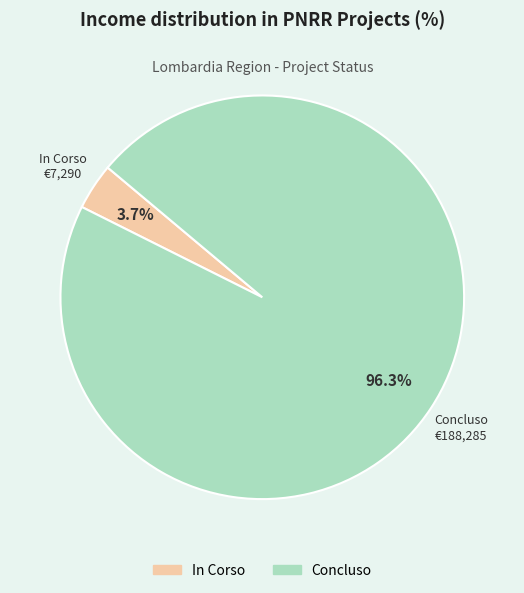

Count the number of slices in the pie.

2